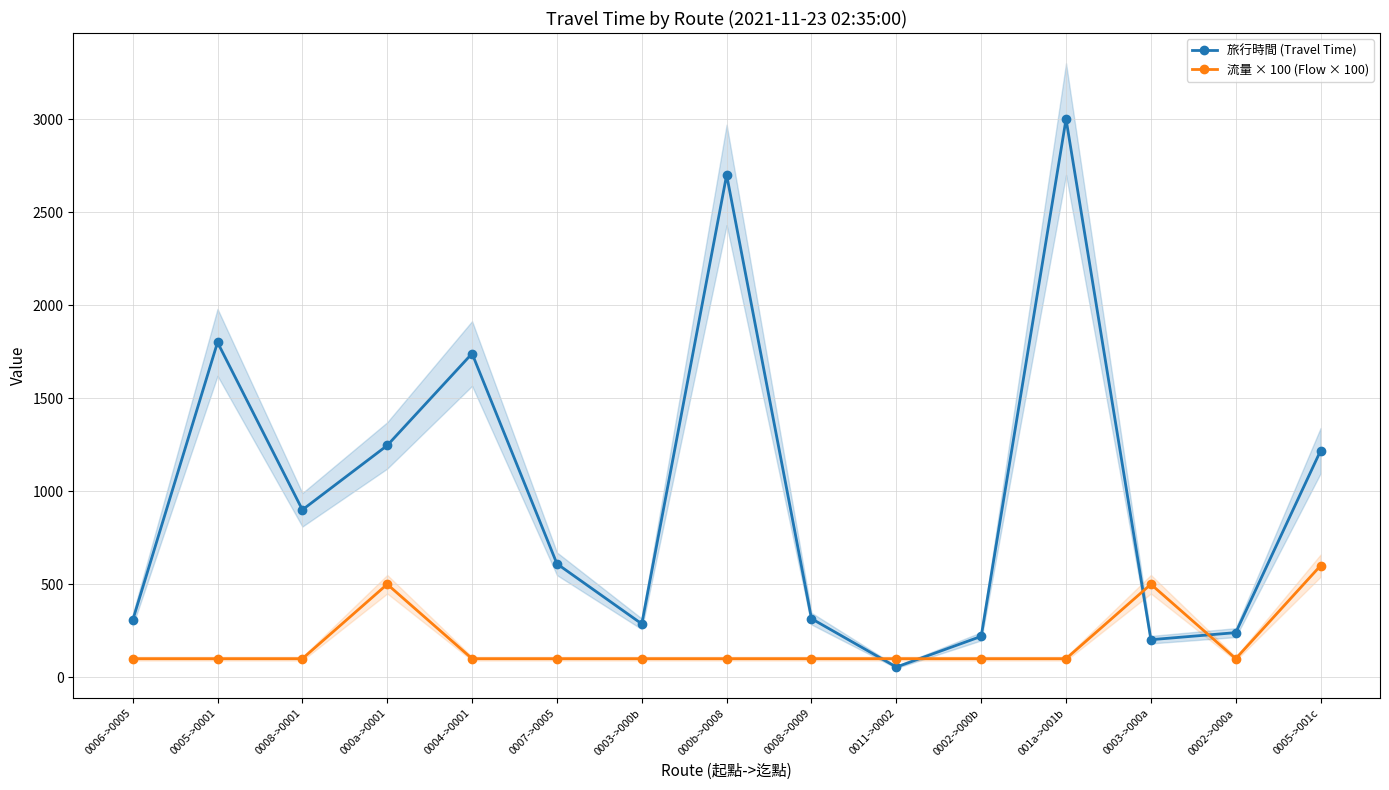

What is the average value of the 流量 × 100 (Flow × 100) series?

187